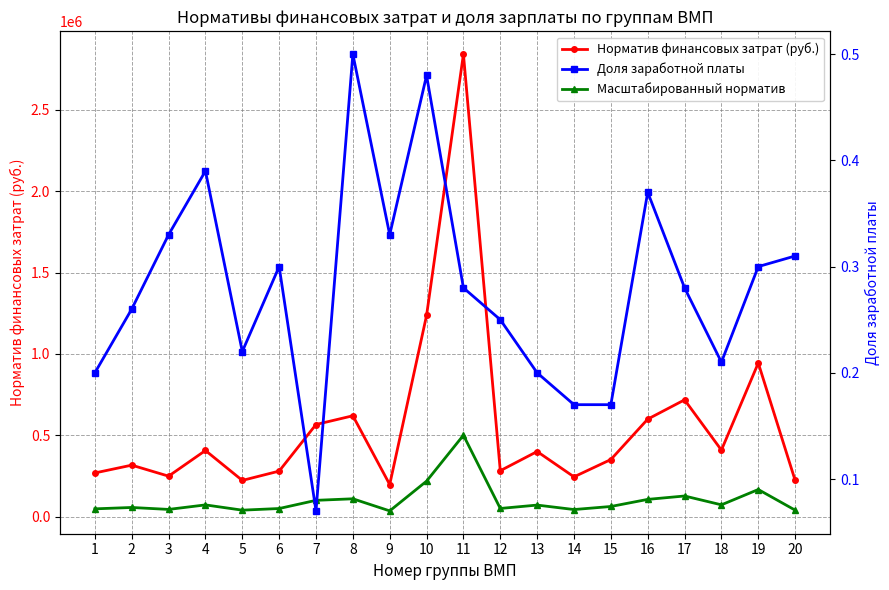

List the labels in order of Норматив финансовых затрат (руб.) value, largest first.

11, 10, 19, 17, 8, 16, 7, 18, 4, 13, 15, 2, 12, 6, 1, 3, 14, 20, 5, 9